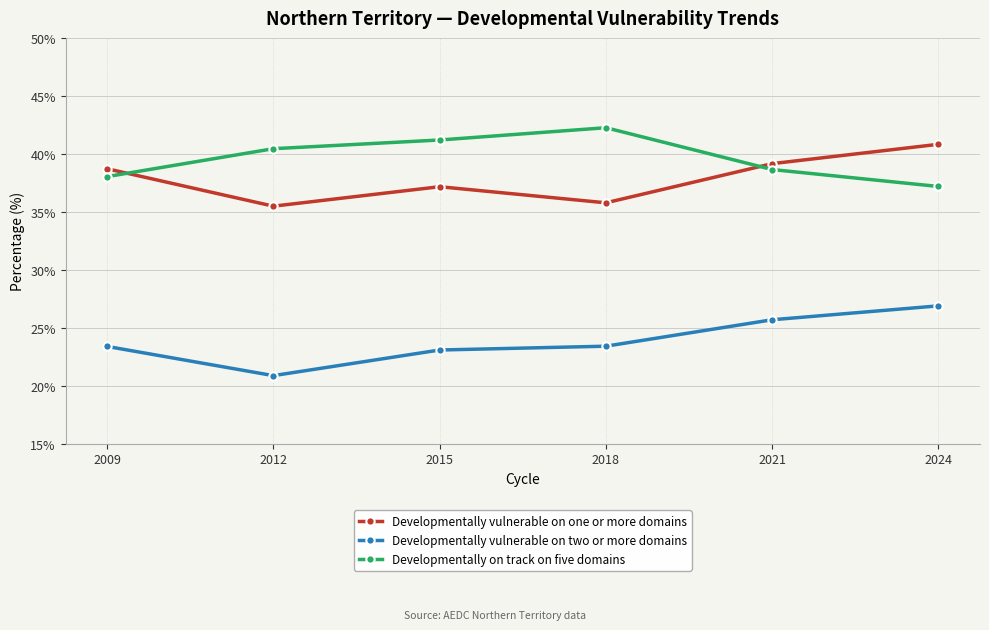

Is the value of Developmentally on track on five domains at 2015 greater than the value of Developmentally vulnerable on one or more domains at 2024?

Yes